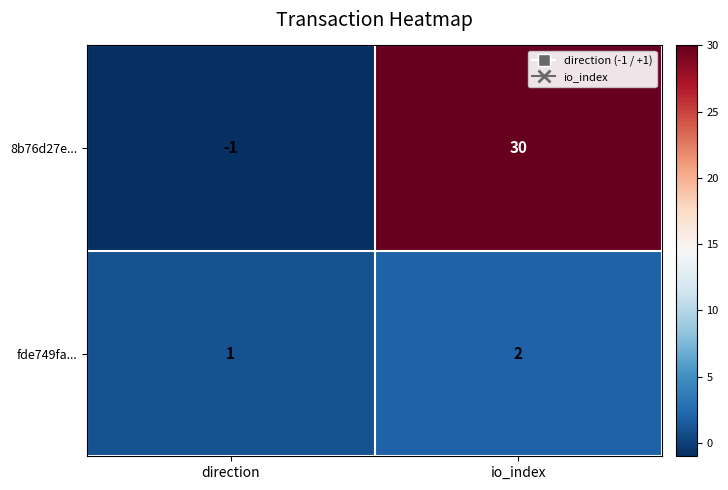

At which label is fde749fa... closest to 1?

direction